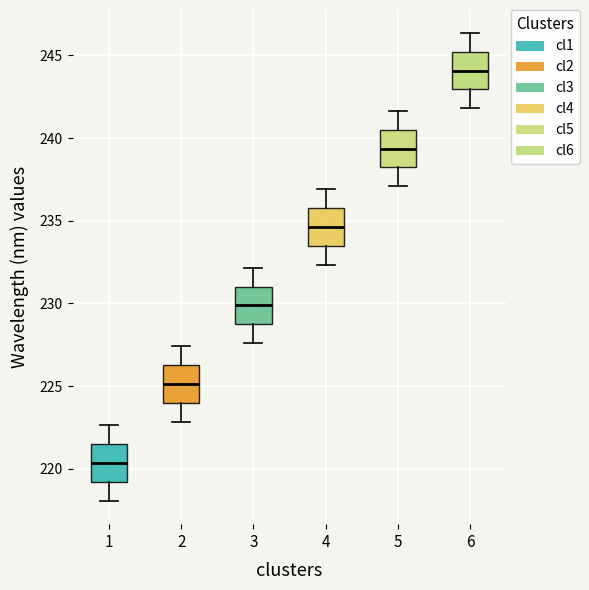

Reading left to right, transcribe this box plot: for each box, give where its median line is, the range the box spans, and where its two whiskers end, as read against the y-axis. The values are not printed on the chart, so give them approximately, as read against the axis.

1: median 220.5, box 219.0 to 221.5, whiskers 218.0 to 222.5
2: median 225.0, box 224.0 to 226.5, whiskers 223.0 to 227.5
3: median 230.0, box 228.5 to 231.0, whiskers 227.5 to 232.0
4: median 234.5, box 233.5 to 236.0, whiskers 232.5 to 237.0
5: median 239.5, box 238.0 to 240.5, whiskers 237.0 to 241.5
6: median 244.0, box 243.0 to 245.0, whiskers 242.0 to 246.5